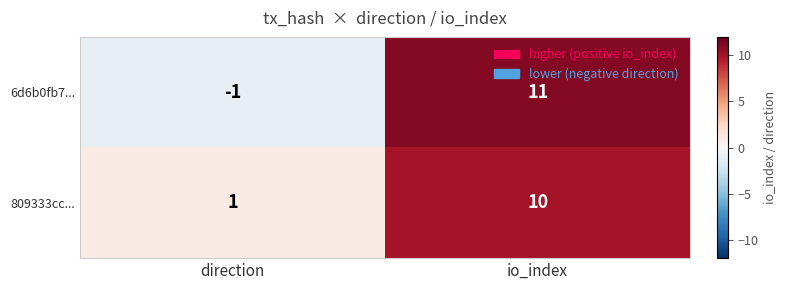

What is the difference between the 6d6b0fb7... values at io_index and direction?

12